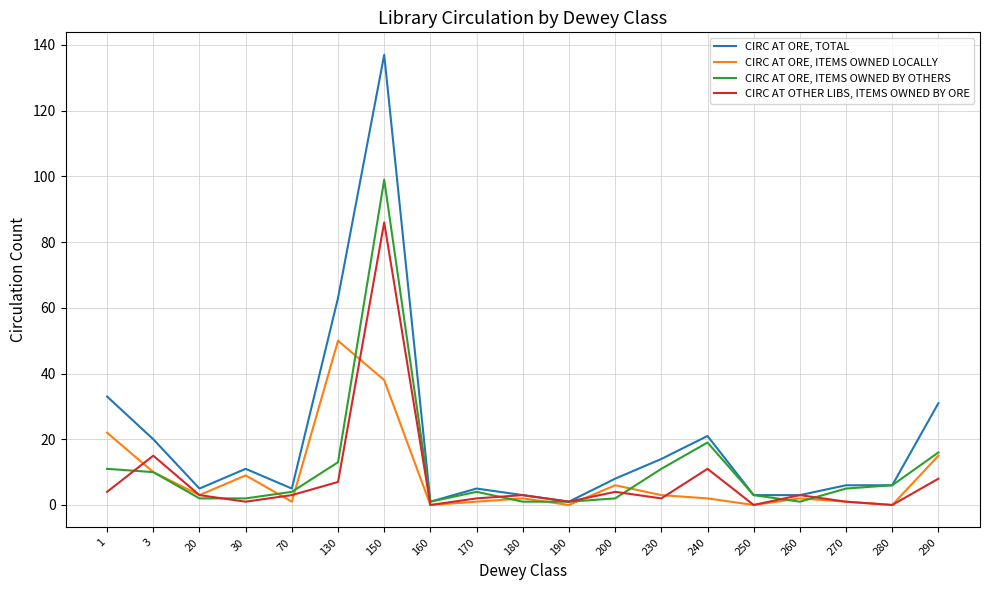

What is the spread (max minus min) of values at 290?

23